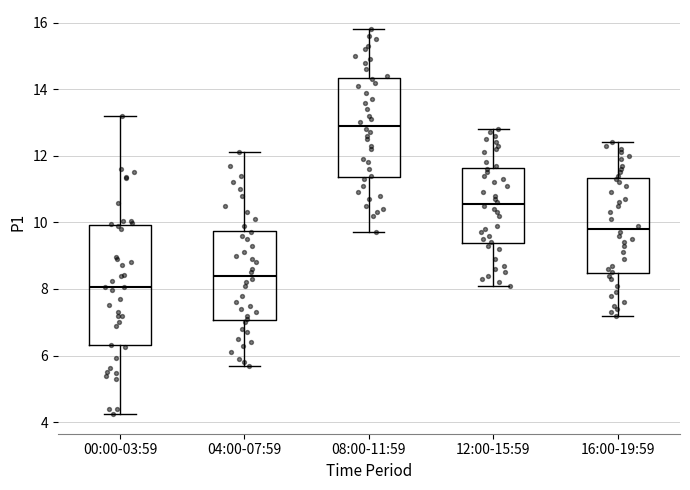

Comparing the boxes themselves (not the whiskers), which one is the tallest?

00:00-03:59